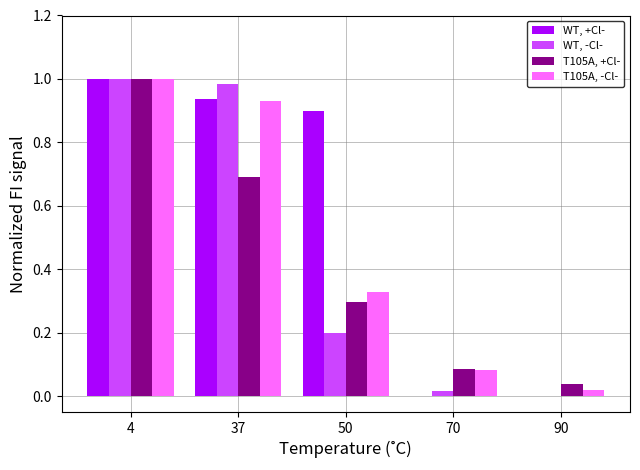

What is the average value of the WT, +Cl- series?

0.6